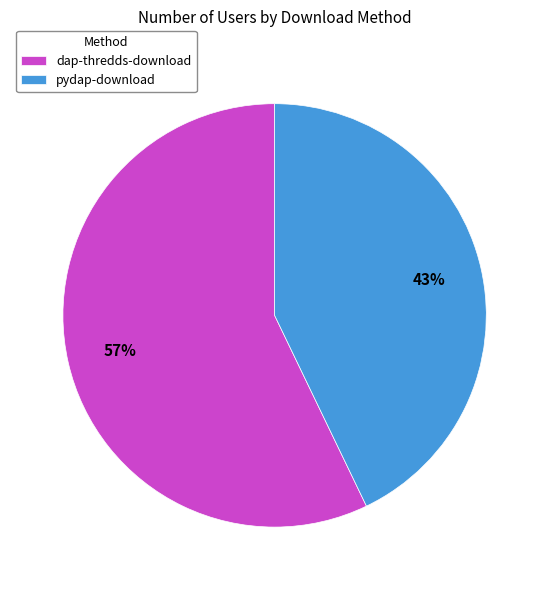

To the nearest percent, what portion does dap-thredds-download represent?

57%